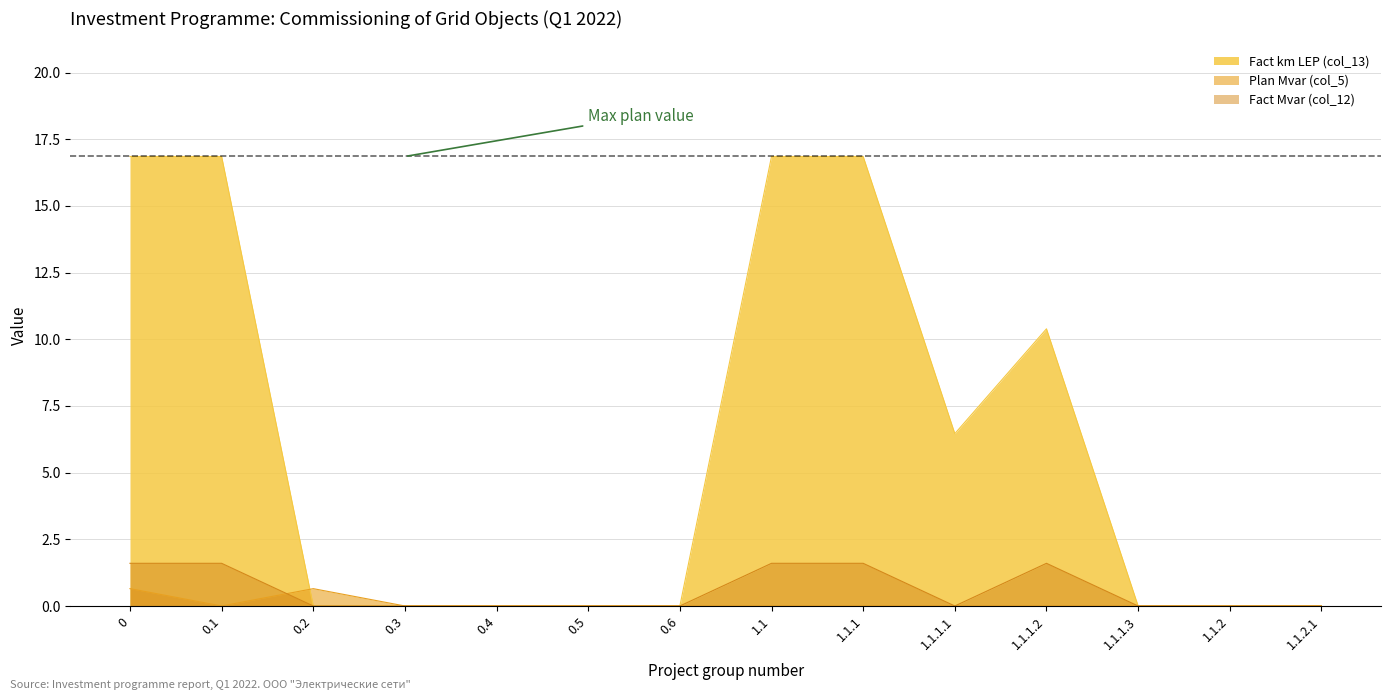

What is the sum of all Fact Mvar (col_12) values?

8.0